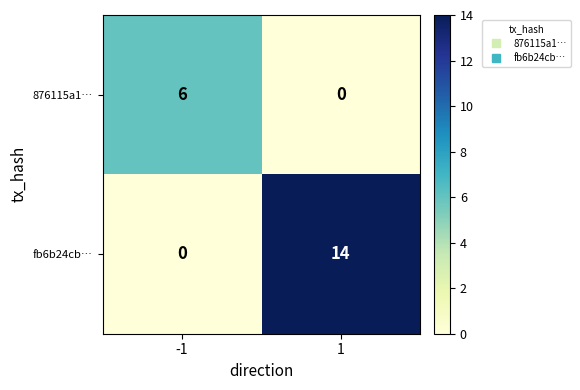

Which series changed the most between -1 and 1?

fb6b24cb…